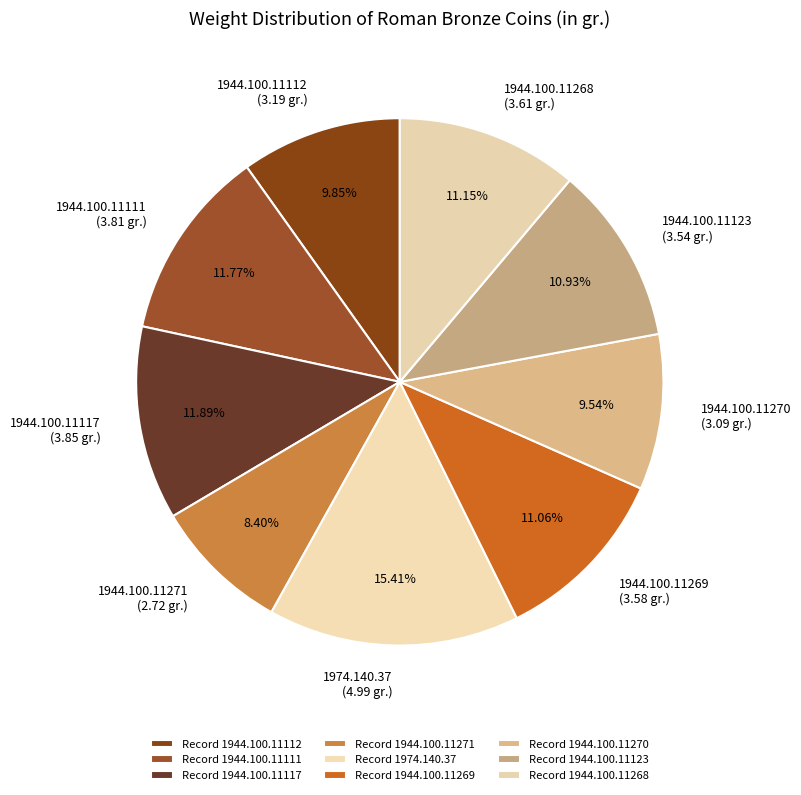

Is there any slice that represents more than half of the pie?

No